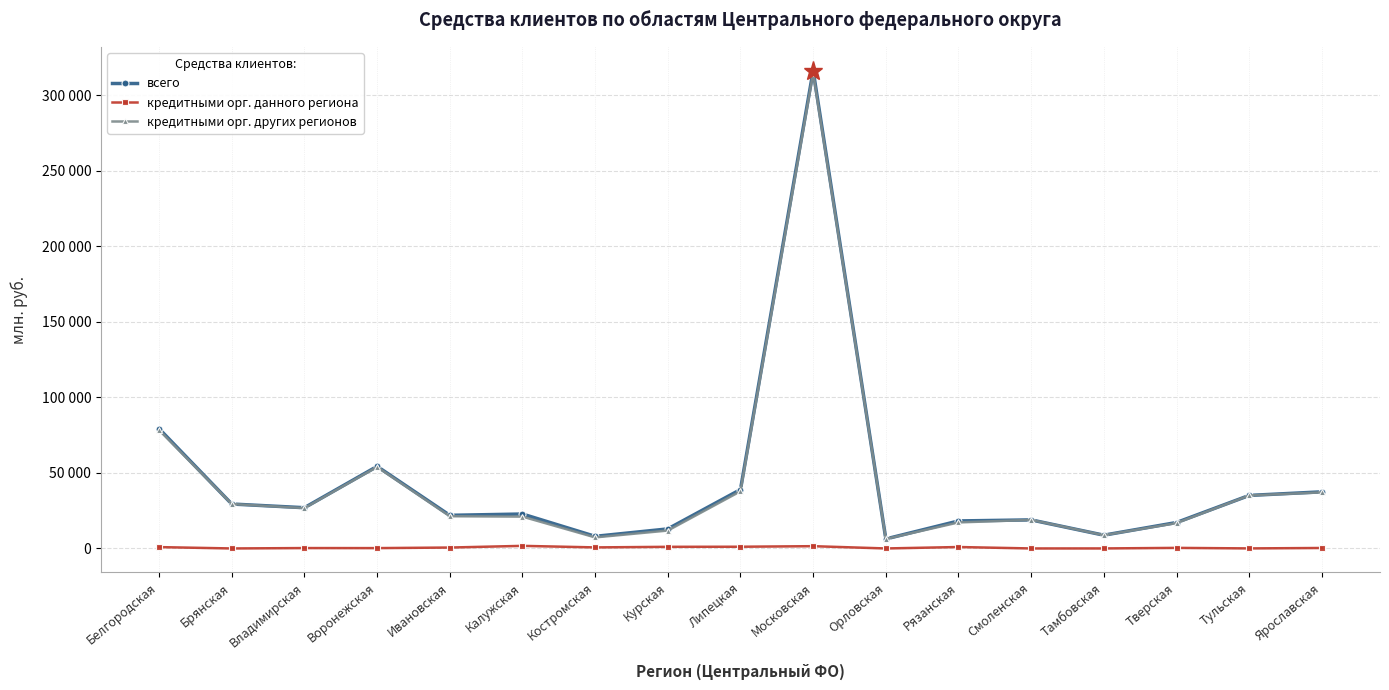

What is the difference between the maximum and minimum values in the кредитными орг. других регионов series?

308370